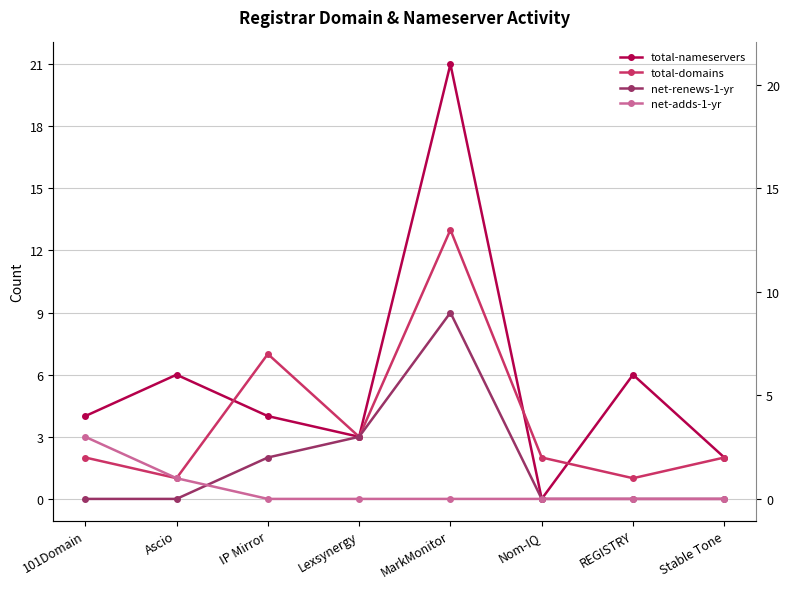

Is it true that net-adds-1-yr equals 0 at REGISTRY?

True